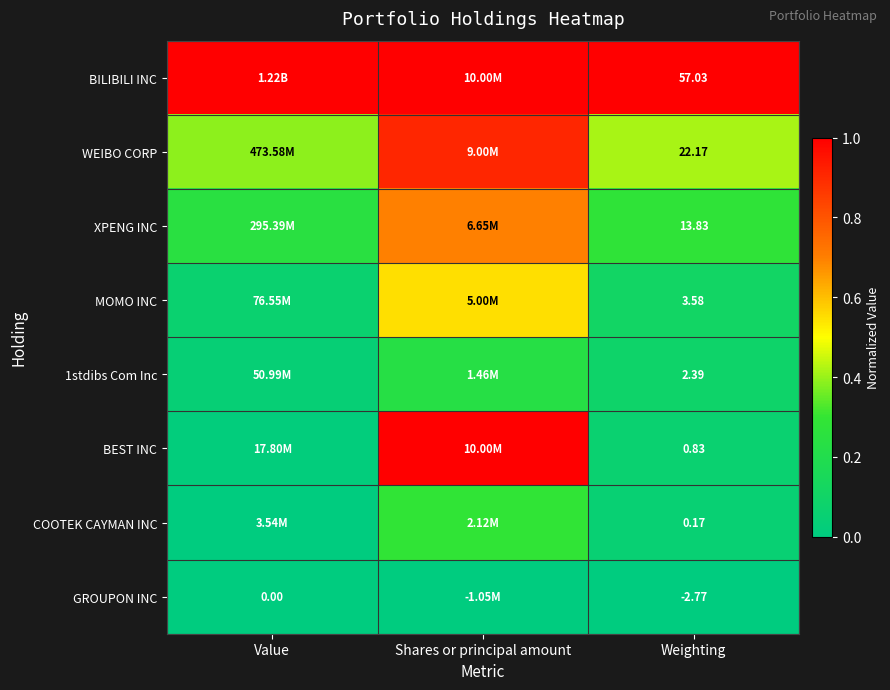

What is the total value across all series at Value?

1.8